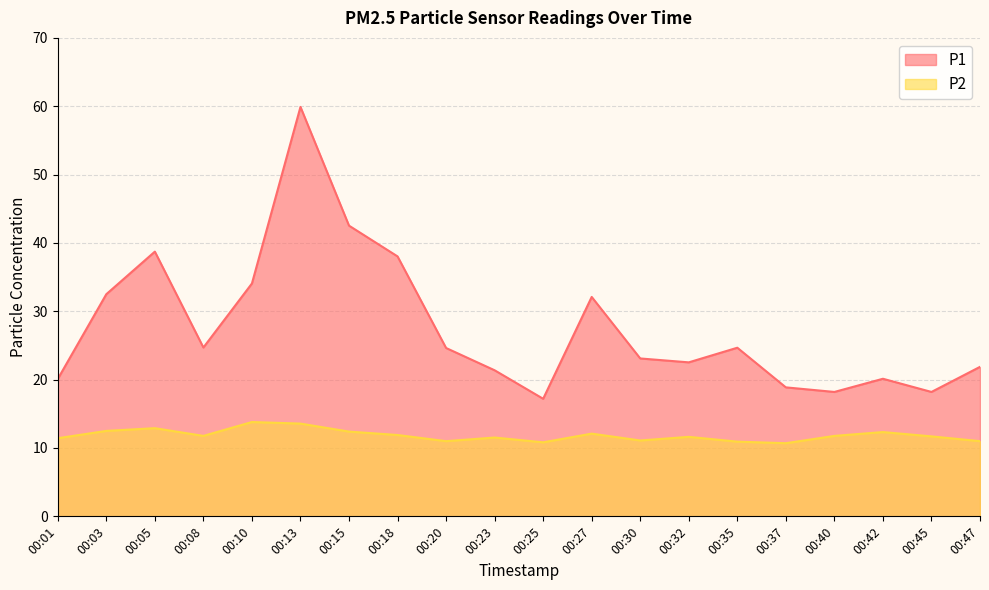

Which category has the highest value in the P1 series?

00:13